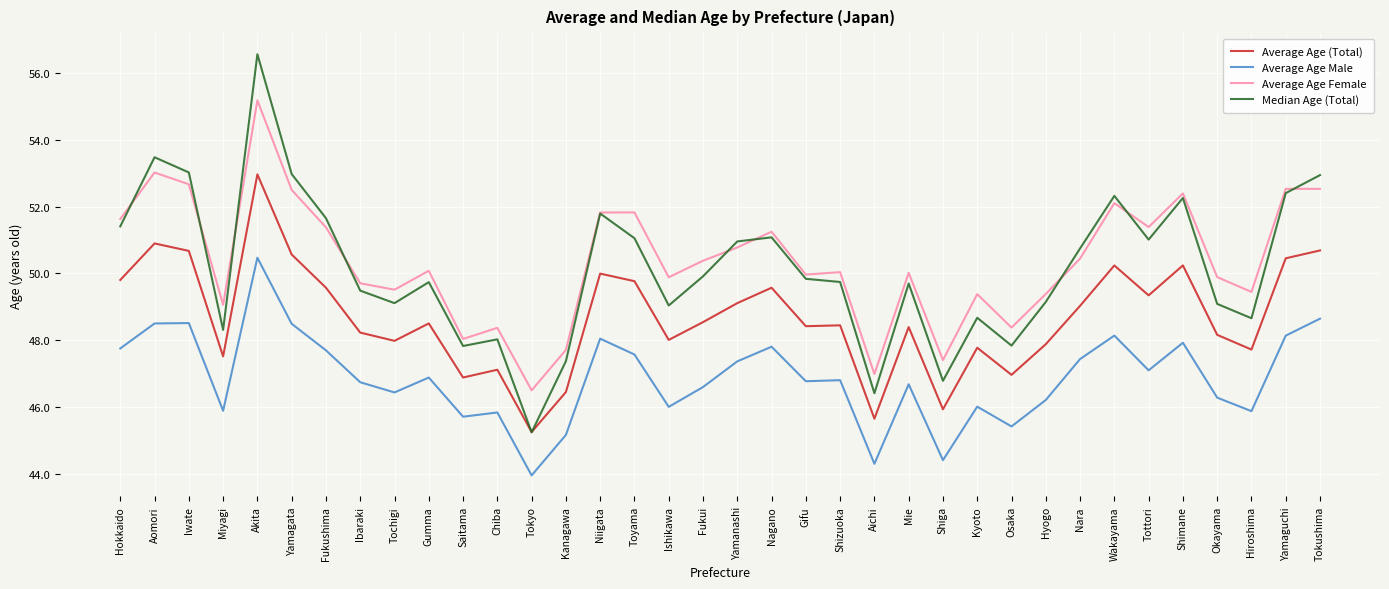

Rank the series by their maximum value, from lowest to highest.

Average Age Male, Average Age (Total), Average Age Female, Median Age (Total)